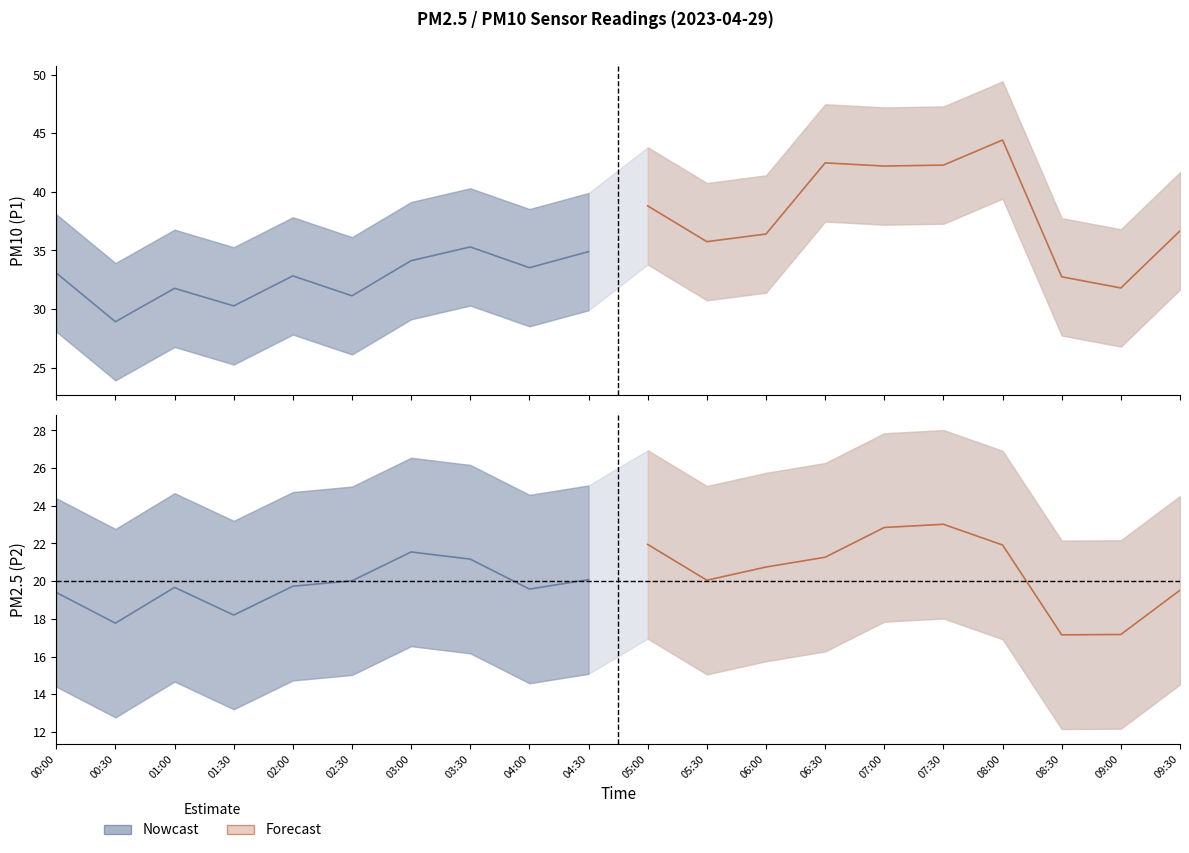

What is the total value across all series at 01:30?

48.5